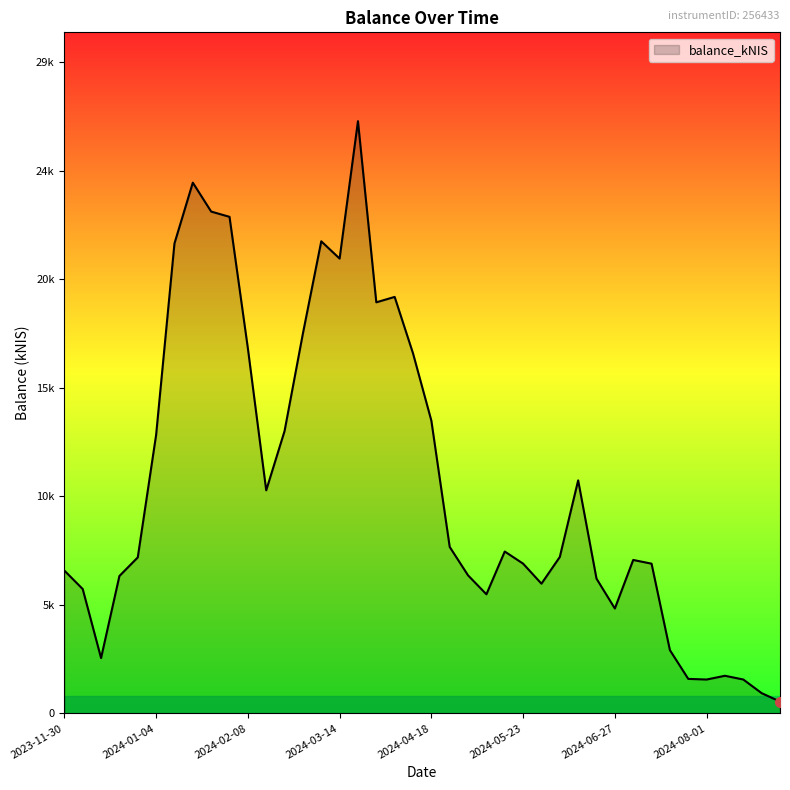

How many points are higher than both their immediate neighbors (excluding endpoints)?

8